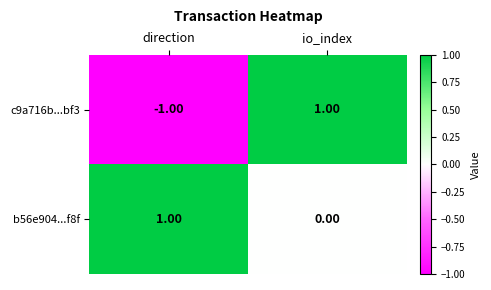

At how many categories does at least one series exceed 0?

2